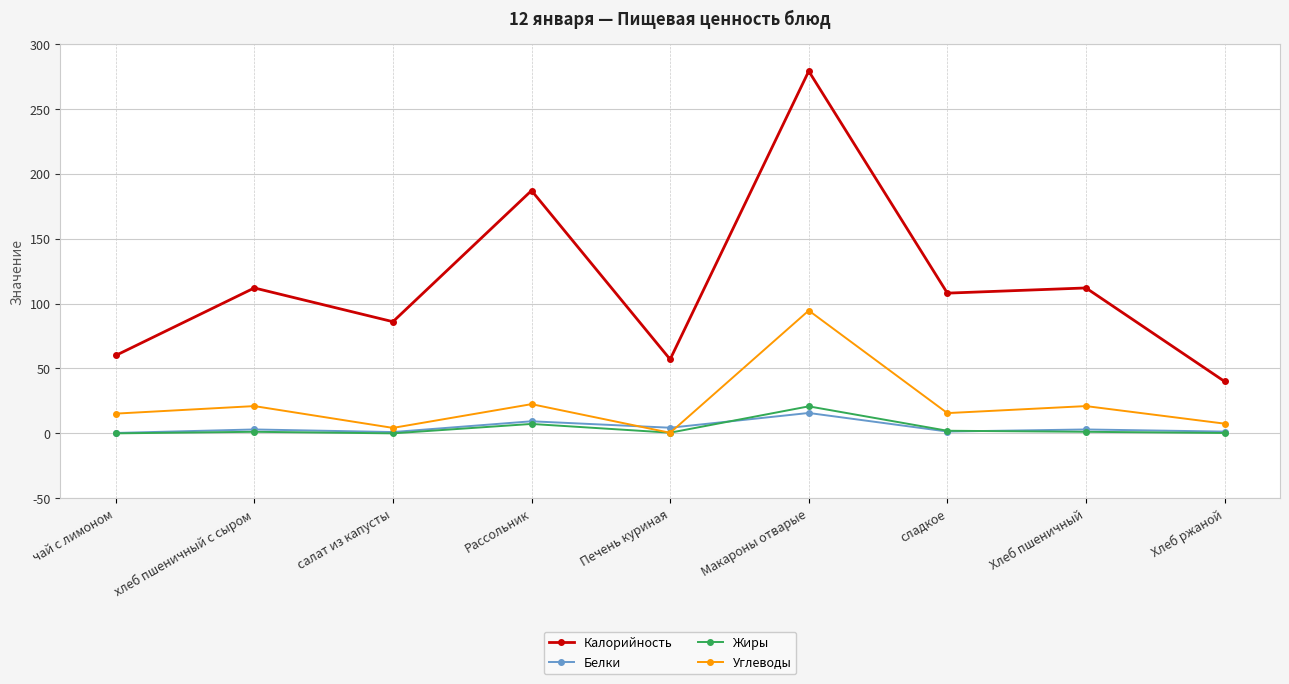

How many lines are shown in the chart?

4